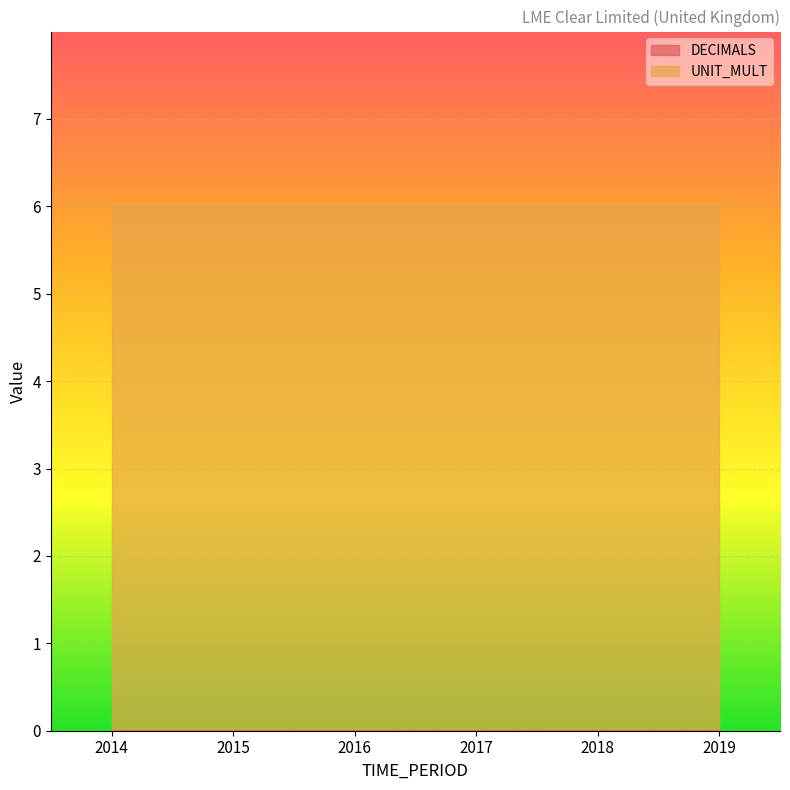

Rank the categories by DECIMALS value from lowest to highest.

2014, 2015, 2016, 2017, 2018, 2019